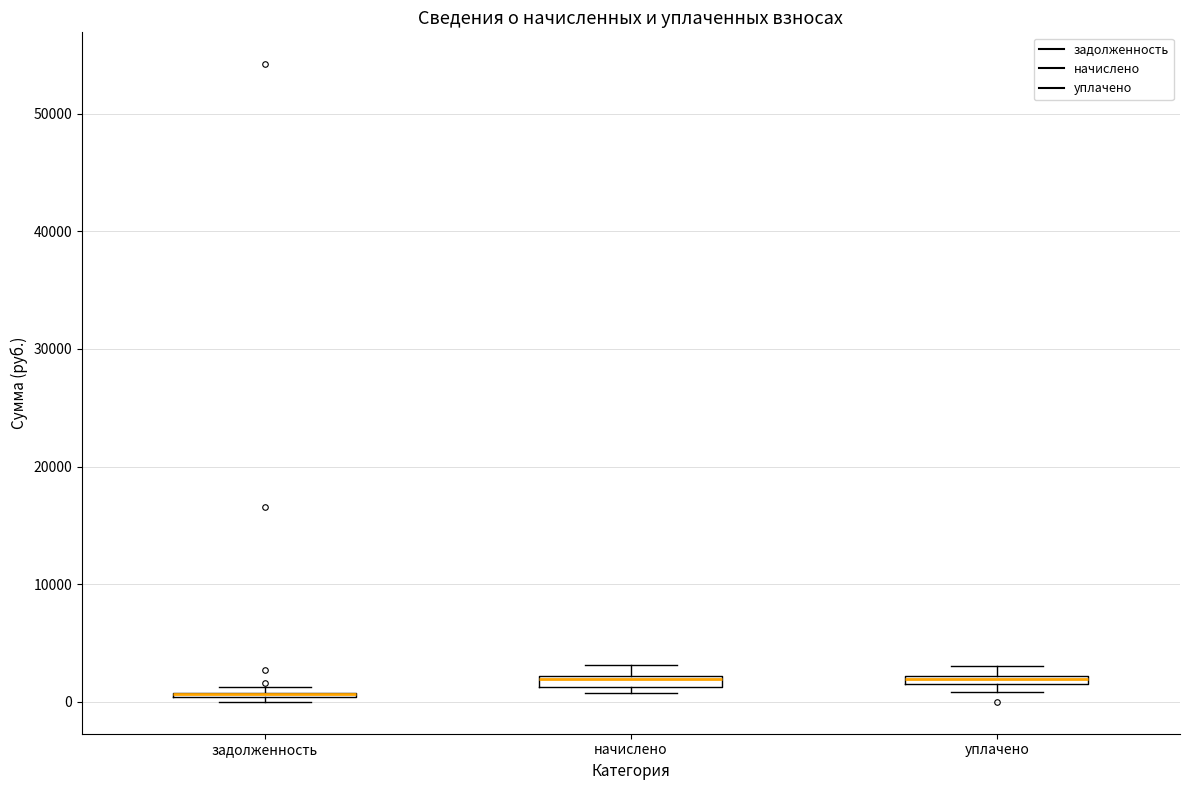

Where is the lower edge of the box for начислено on the y-axis? The values are not printed on the chart, so give them approximately, as read against the axis.

1000